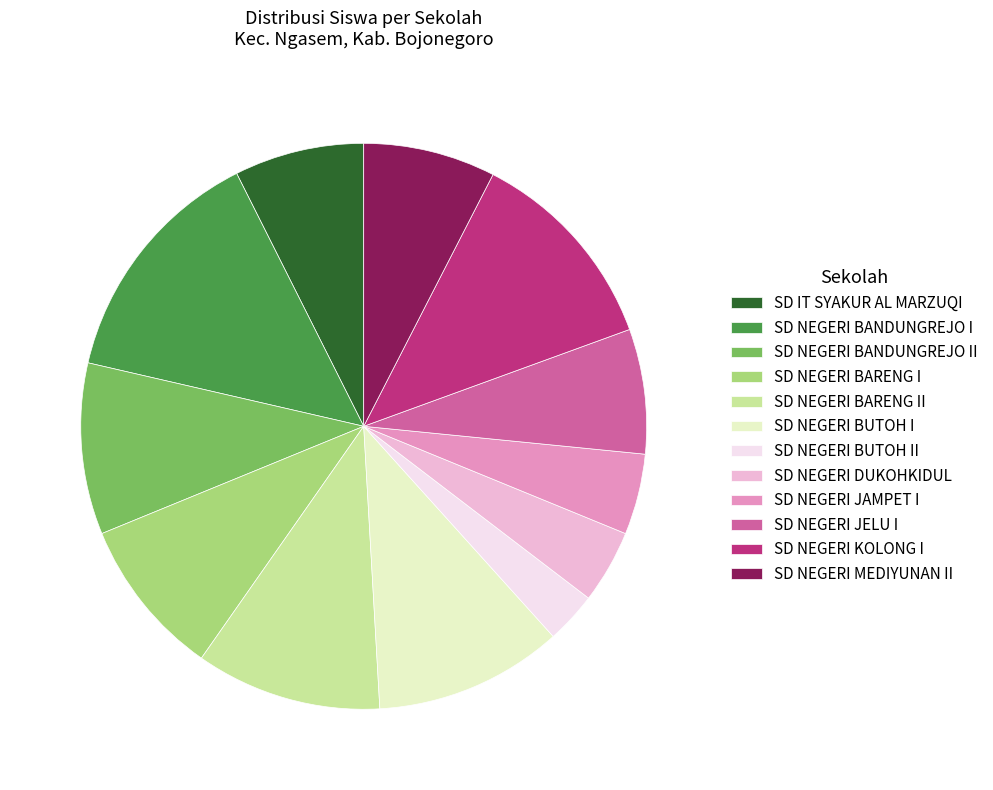

Do SD NEGERI BARENG II and SD NEGERI BANDUNGREJO I together represent more than half of the pie?

No